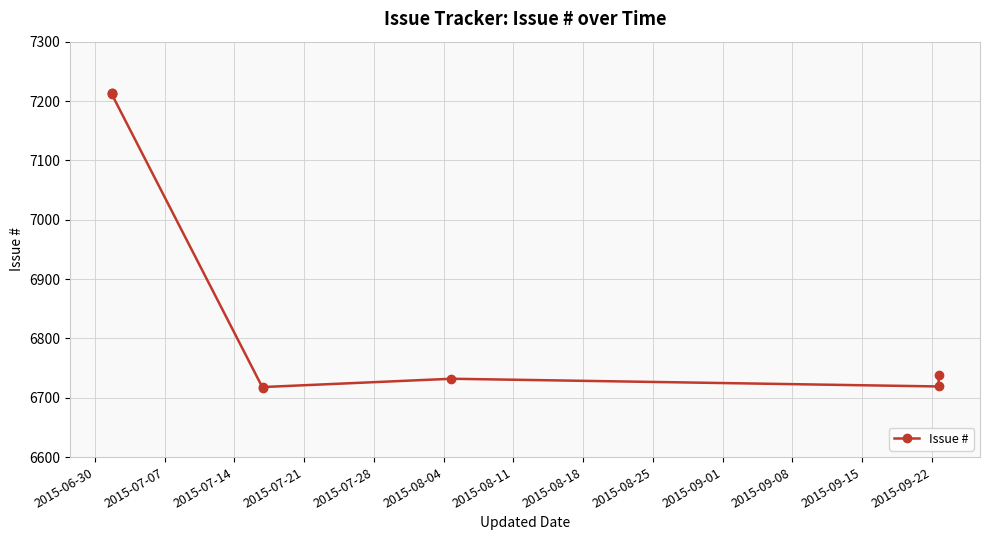

How many lines are shown in the chart?

1